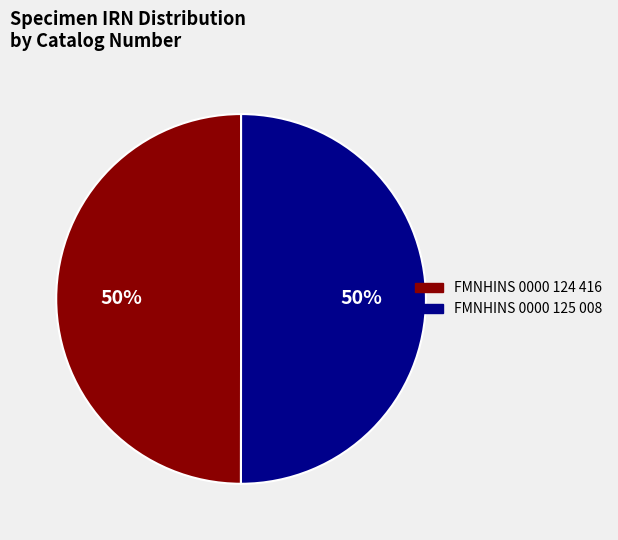

Do FMNHINS 0000 124 416 and FMNHINS 0000 125 008 together represent more than half of the pie?

Yes